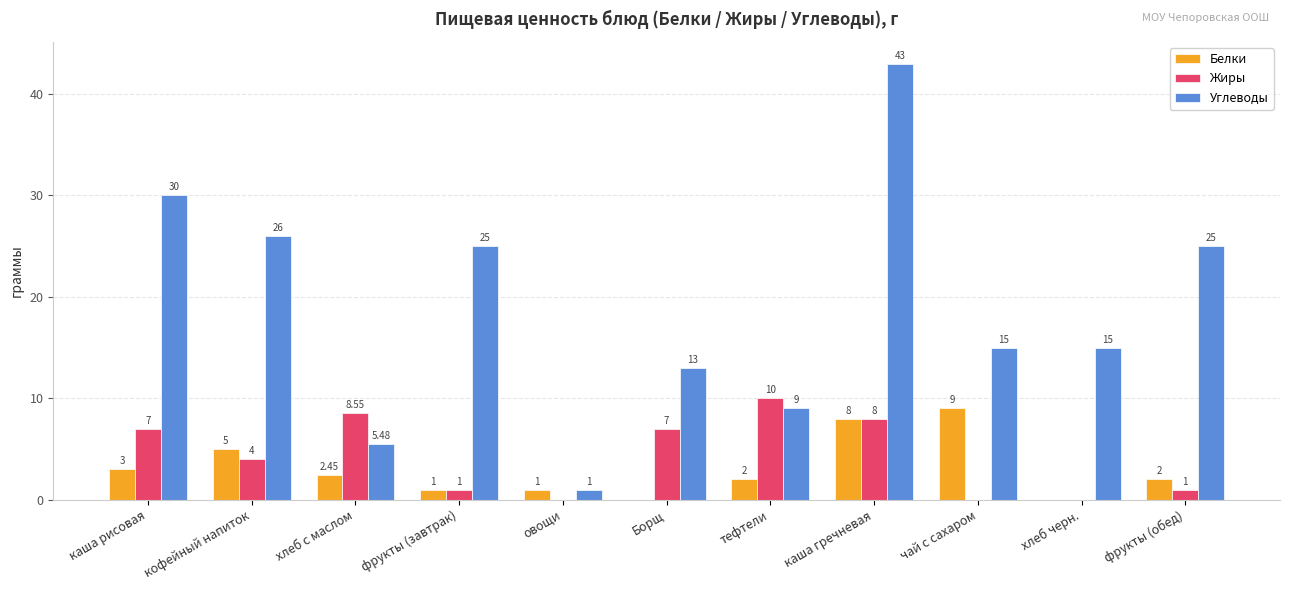

At which label does Жиры reach its peak?

тефтели